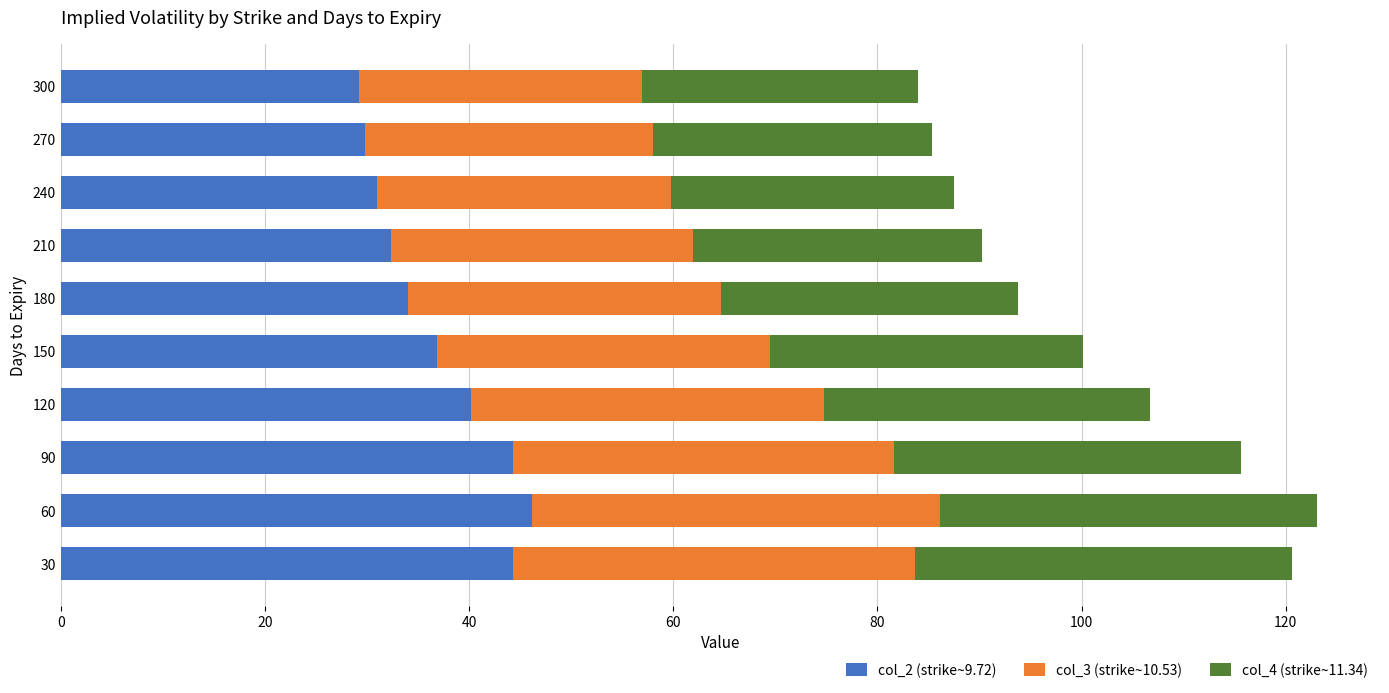

What is the minimum value for col_2 (strike~9.72)?

29.2